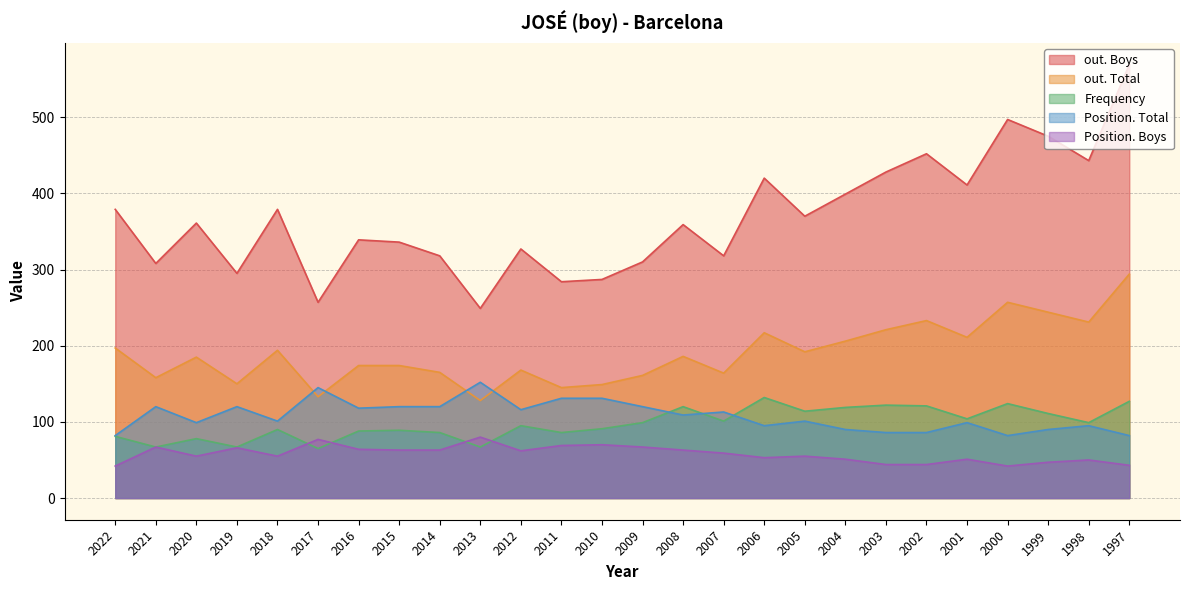

Which series has the widest spread of values?

out. Boys